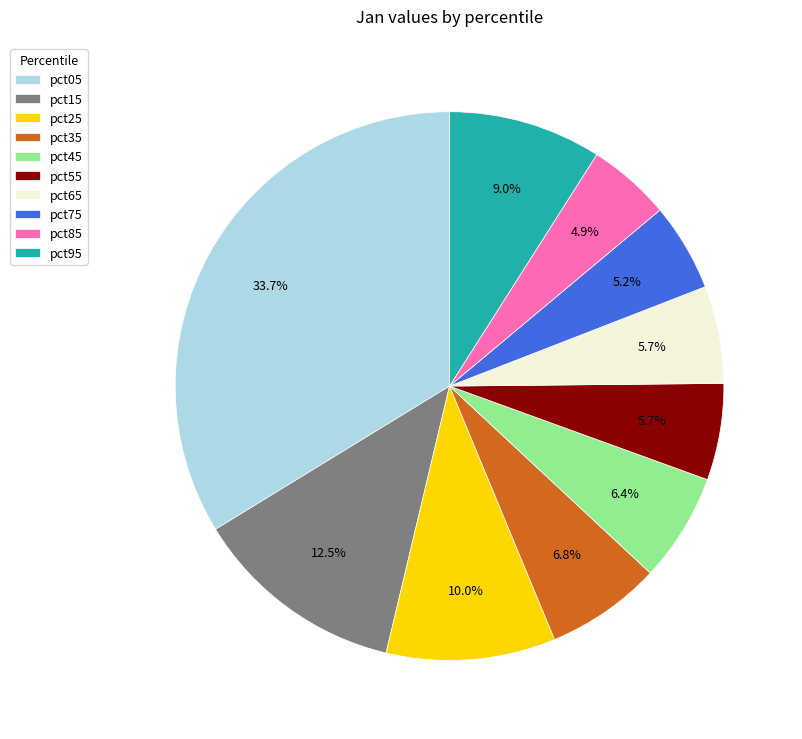

Which slice is the largest?

pct05